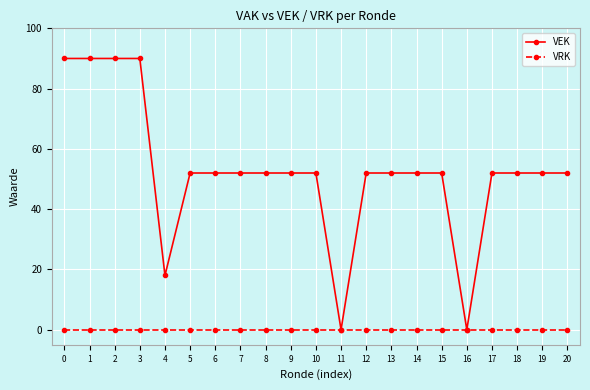

What is the greatest value displayed?

90